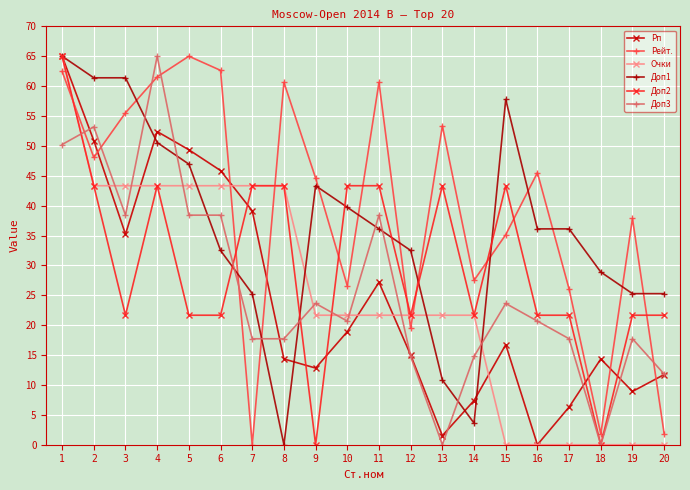

How many lines are shown in the chart?

6